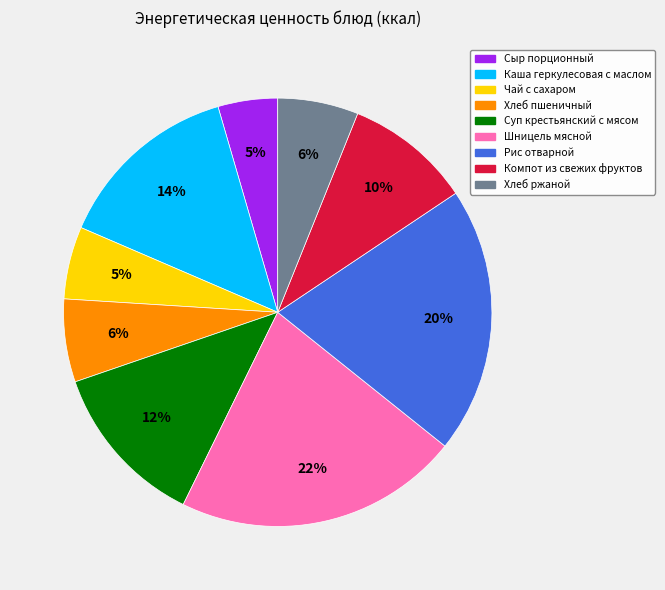

To the nearest percent, what is the difference between the largest and smallest slice percentages?

17%